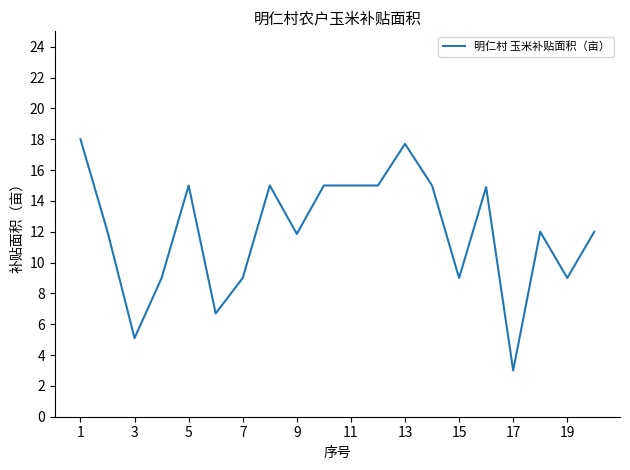

What is the difference between the maximum and minimum values?

15.0